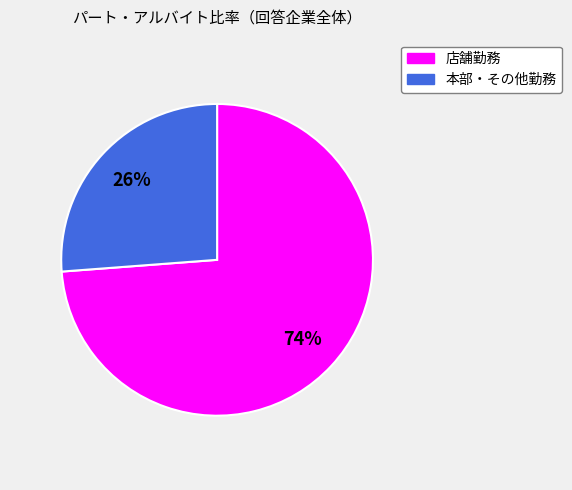

How many slices are in this pie chart?

2